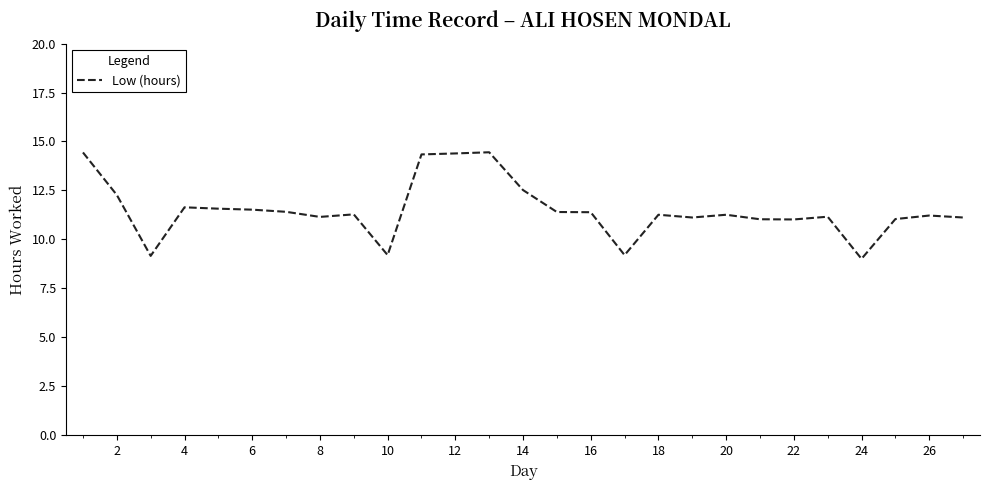

What is the minimum value shown in the chart?

9.0